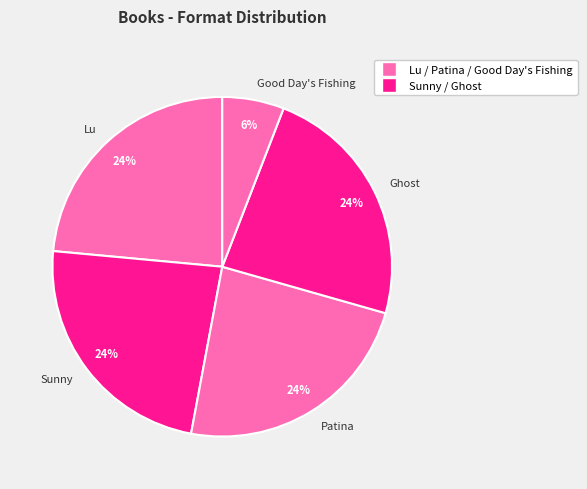

To the nearest percent, what percentage of the pie is Ghost?

24%